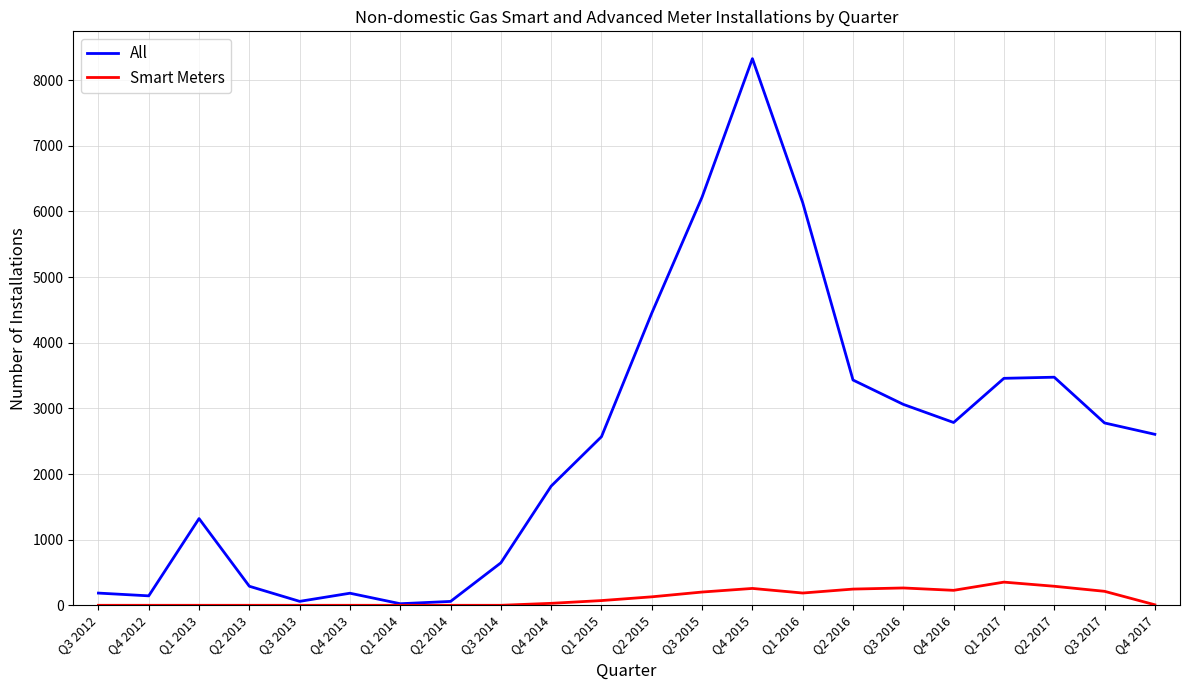

List the series in order of their peak value, highest first.

All, Smart Meters